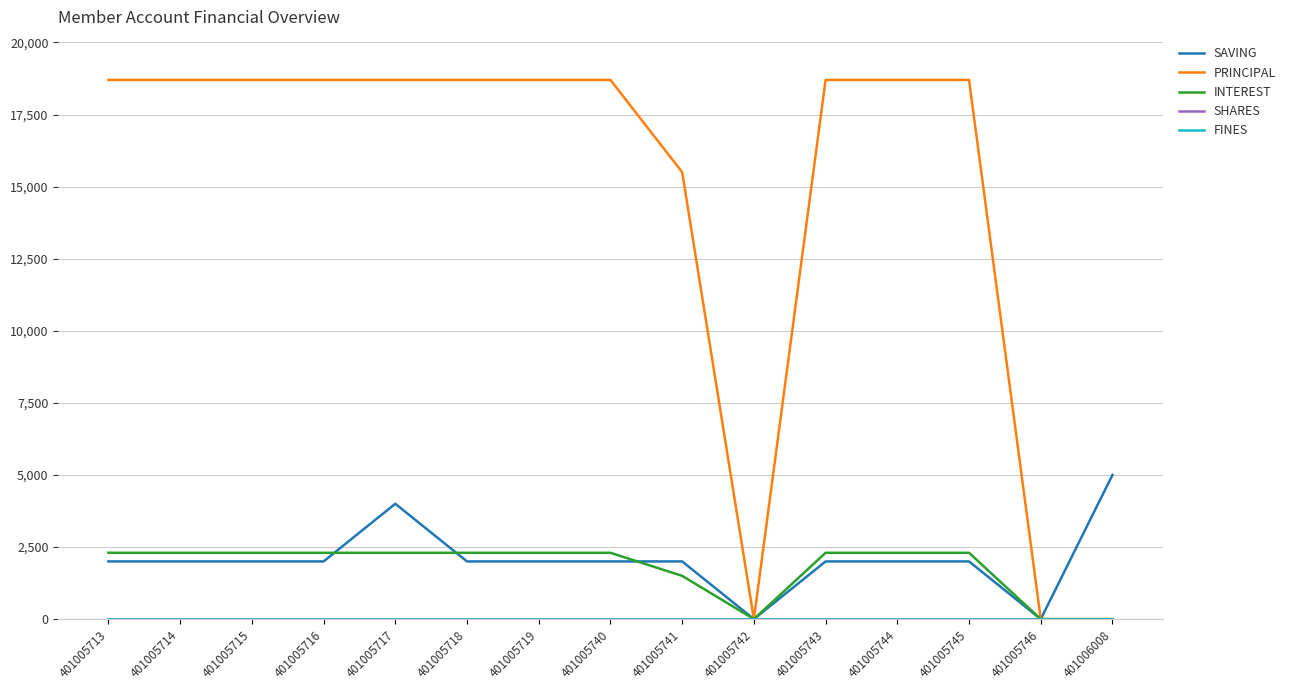

True or false: SAVING and SHARES intersect in this chart.

False